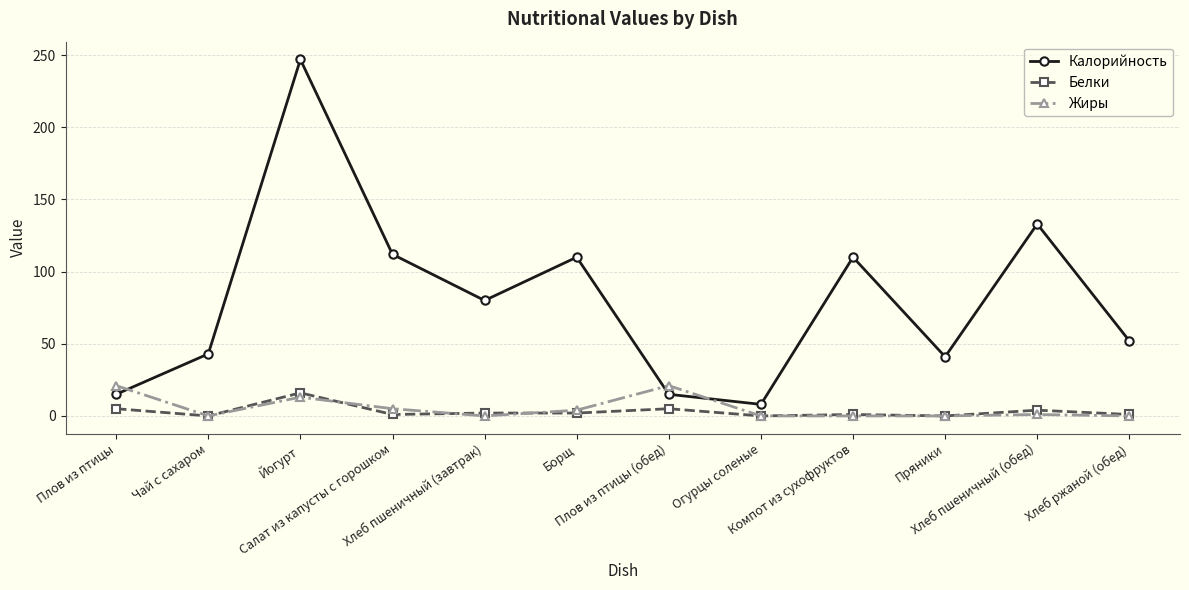

Between which two adjacent categories do Калорийность and Жиры first intersect?

Плов из птицы and Чай с сахаром